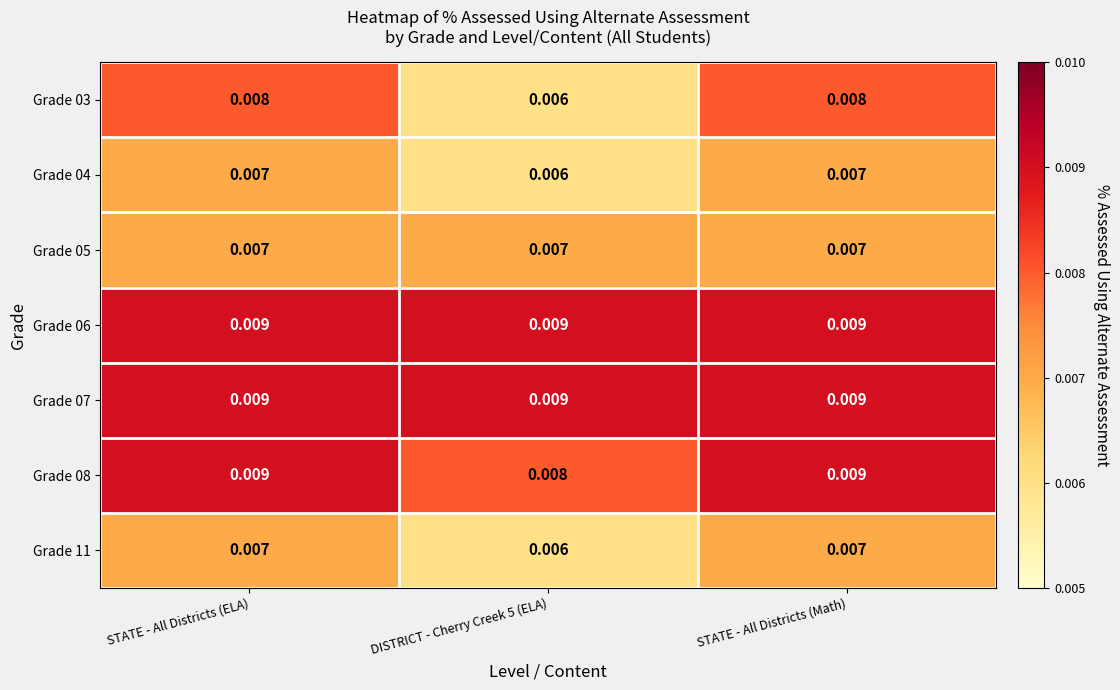

How many distinct data groups are displayed?

7